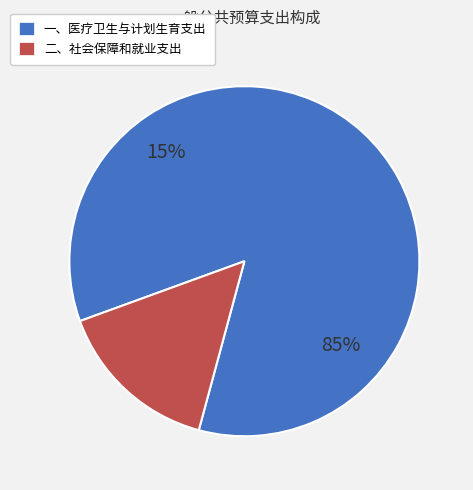

To the nearest percent, what percentage of the pie is 一、医疗卫生与计划生育支出?

85%